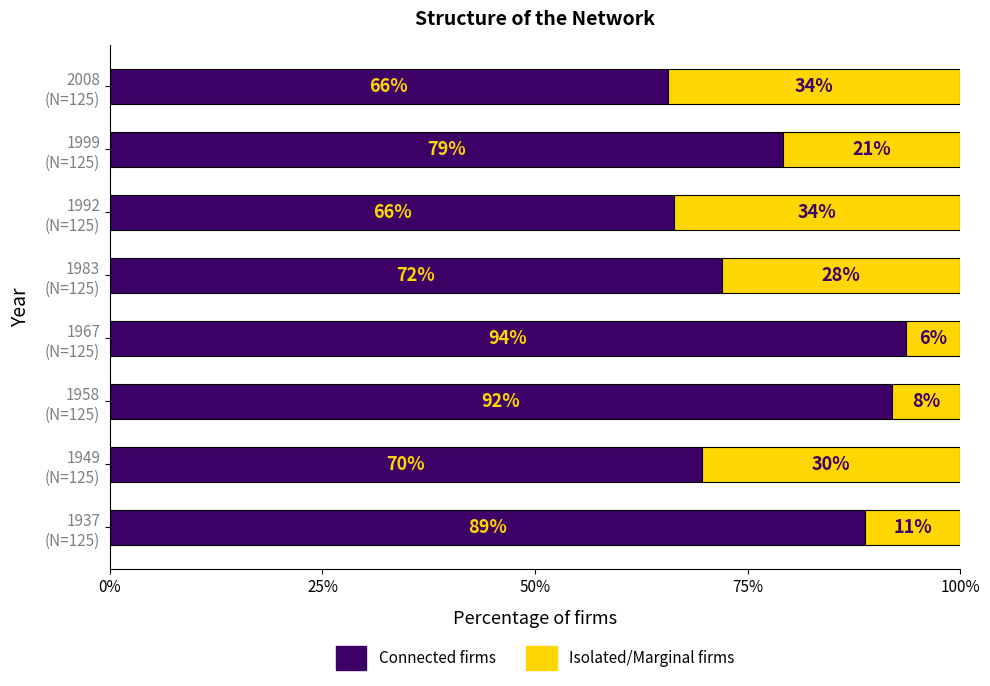

What are all the series names shown in the legend?

Connected firms, Isolated/Marginal firms